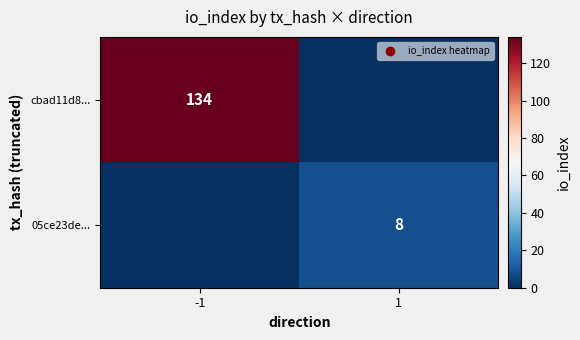

True or false: cbad11d8... has a value of 134 at -1.

True